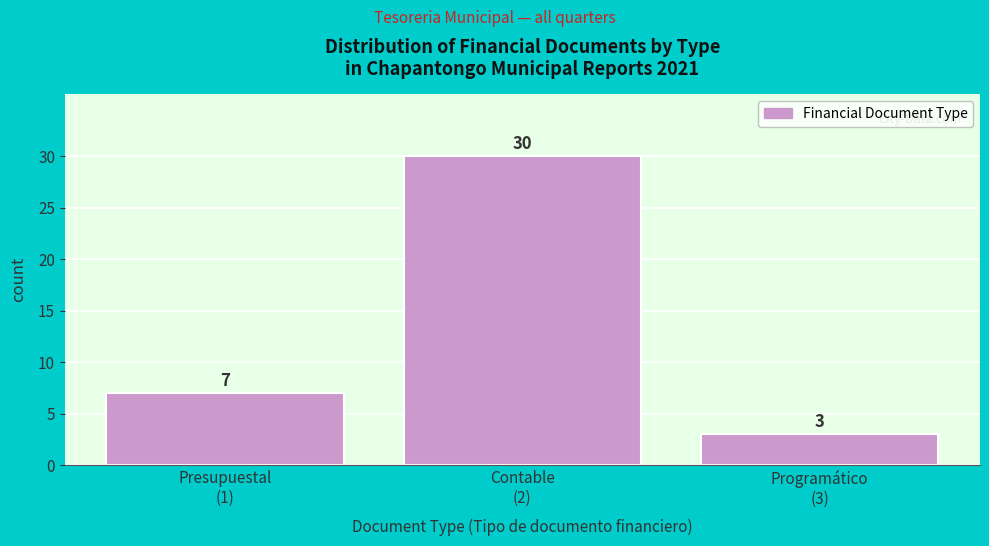

Reading left to right, what are all the values shown in this chart?

7	30	3